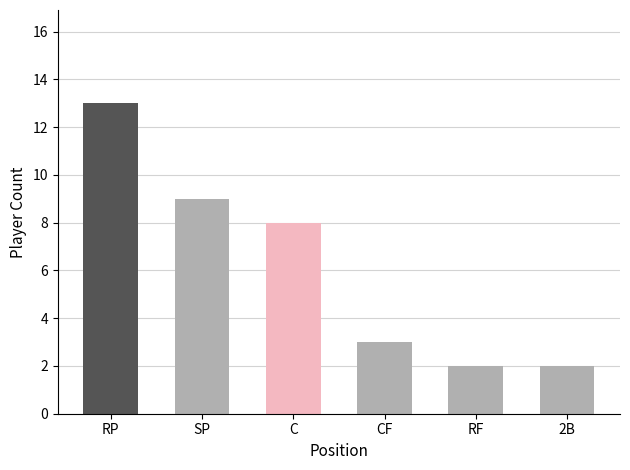

What is the ratio of the value at 2B to the value at CF?

0.7